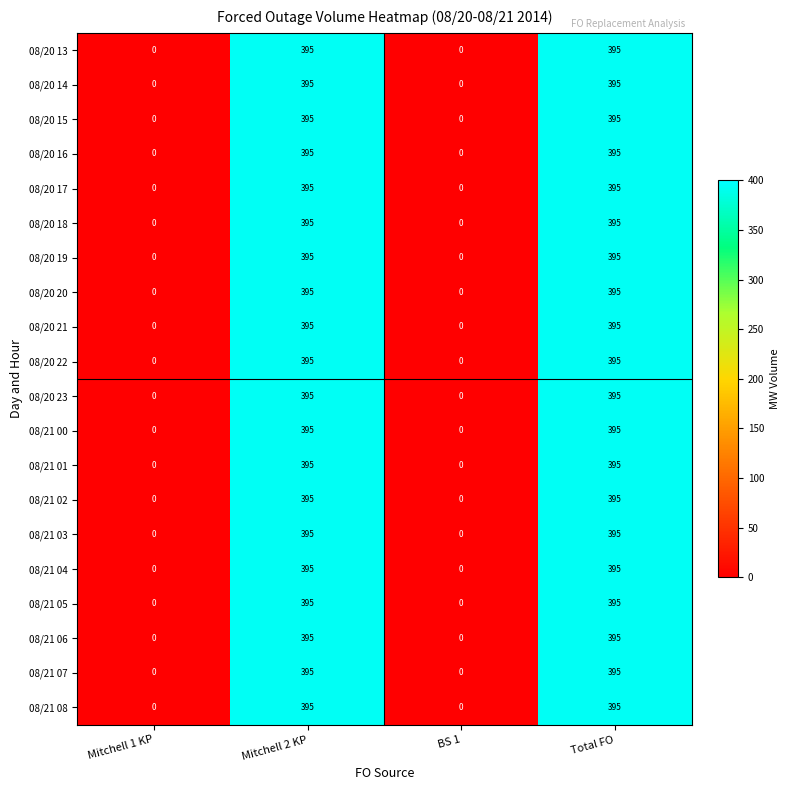

How many categories are shown in the chart?

4